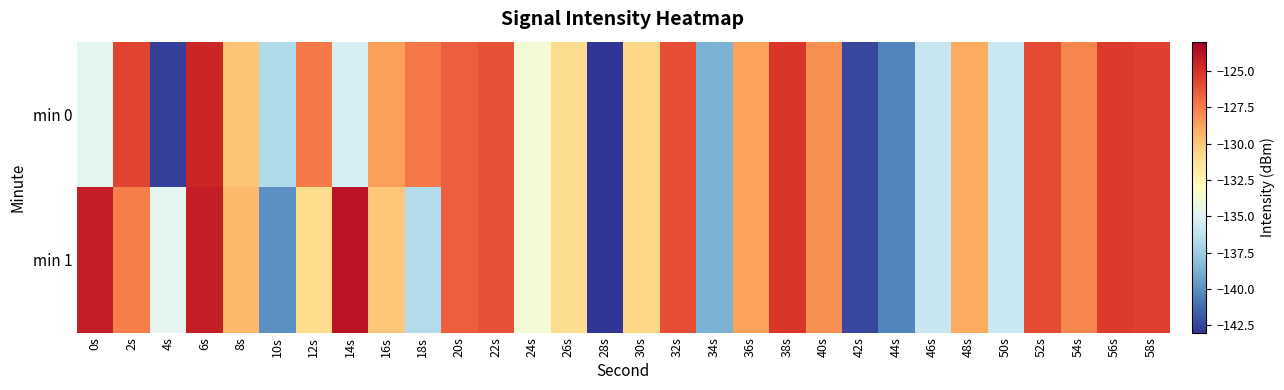

Reading right to left, transcribe all the data shown in this chart.

min 0: 58s=-125.5	56s=-125.3	54s=-127.8	52s=-125.9	50s=-135.9	48s=-128.9	46s=-135.9	44s=-140.4	42s=-142.4	40s=-128.1	38s=-125.2	36s=-128.7	34s=-138.7	32s=-126.0	30s=-130.7	28s=-143.0	26s=-130.9	24s=-133.8	22s=-126.2	20s=-126.5	18s=-127.3	16s=-128.6	14s=-135.3	12s=-127.4	10s=-136.9	8s=-129.9	6s=-124.6	4s=-142.6	2s=-125.7	0s=-134.6
min 1: 58s=-125.5	56s=-125.3	54s=-127.8	52s=-125.9	50s=-135.9	48s=-128.9	46s=-135.9	44s=-140.4	42s=-142.4	40s=-128.1	38s=-125.2	36s=-128.7	34s=-138.7	32s=-126.0	30s=-130.7	28s=-143.0	26s=-130.9	24s=-133.8	22s=-126.2	20s=-126.5	18s=-136.7	16s=-130.0	14s=-123.9	12s=-130.9	10s=-140.0	8s=-129.4	6s=-124.3	4s=-134.7	2s=-127.6	0s=-124.3